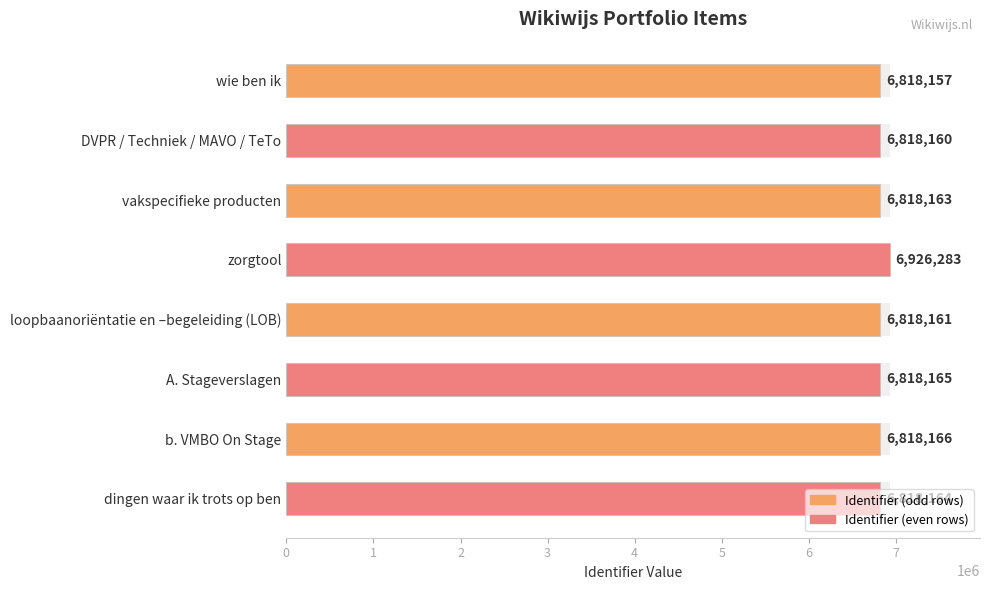

Rank the categories by value from lowest to highest.

wie ben ik, DVPR / Techniek / MAVO / TeTo, loopbaanoriëntatie en –begeleiding (LOB), vakspecifieke producten, dingen waar ik trots op ben, A. Stageverslagen, b. VMBO On Stage, zorgtool